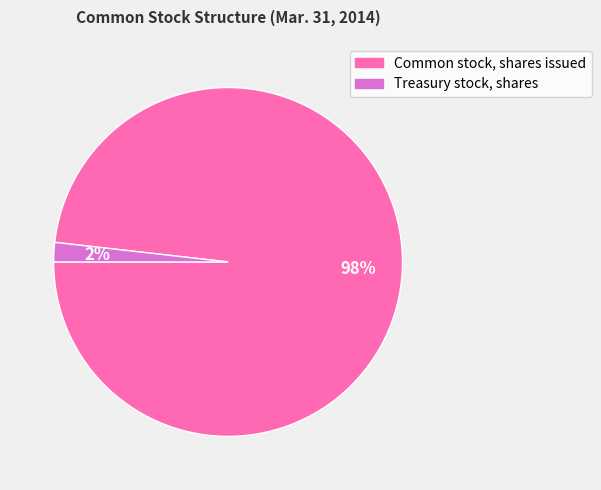

Which slice is the smallest?

Treasury stock, shares